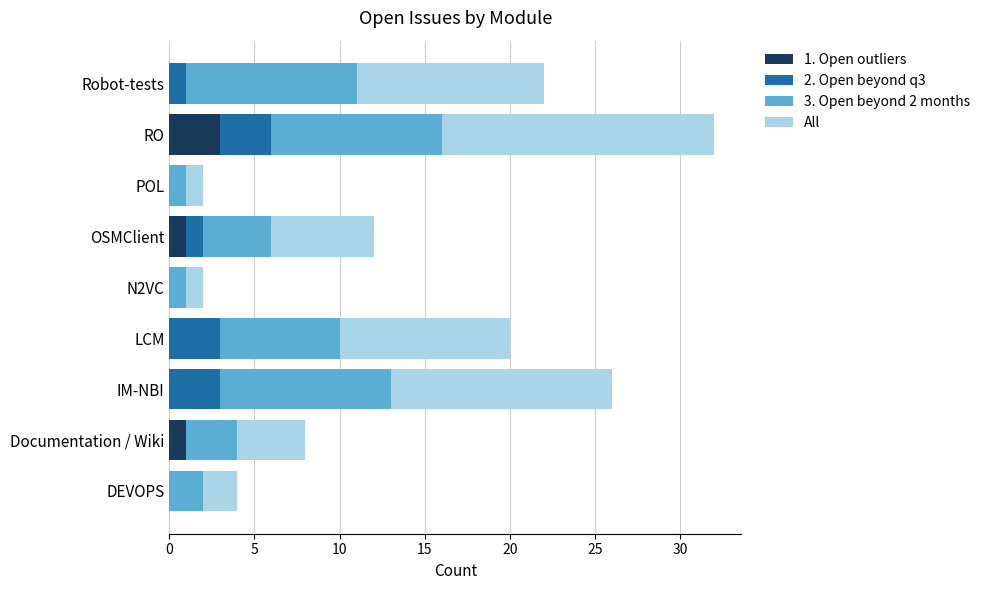

At which label does 1. Open outliers reach its peak?

RO